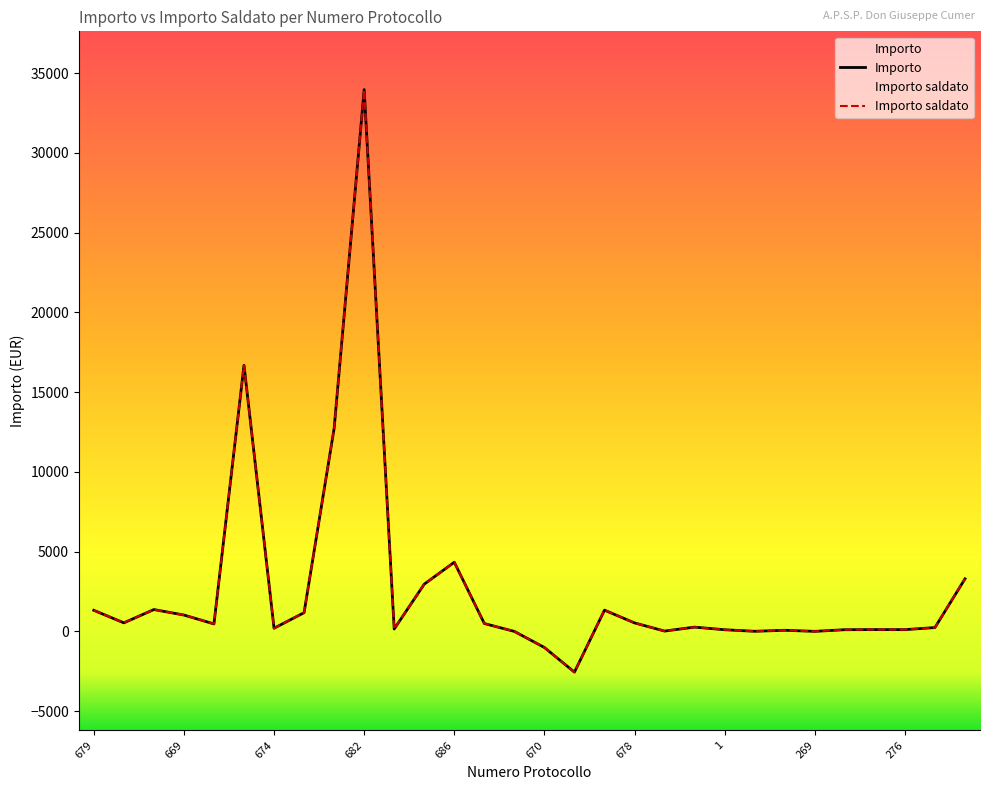

What is the total value across all series at 680?

1084.4